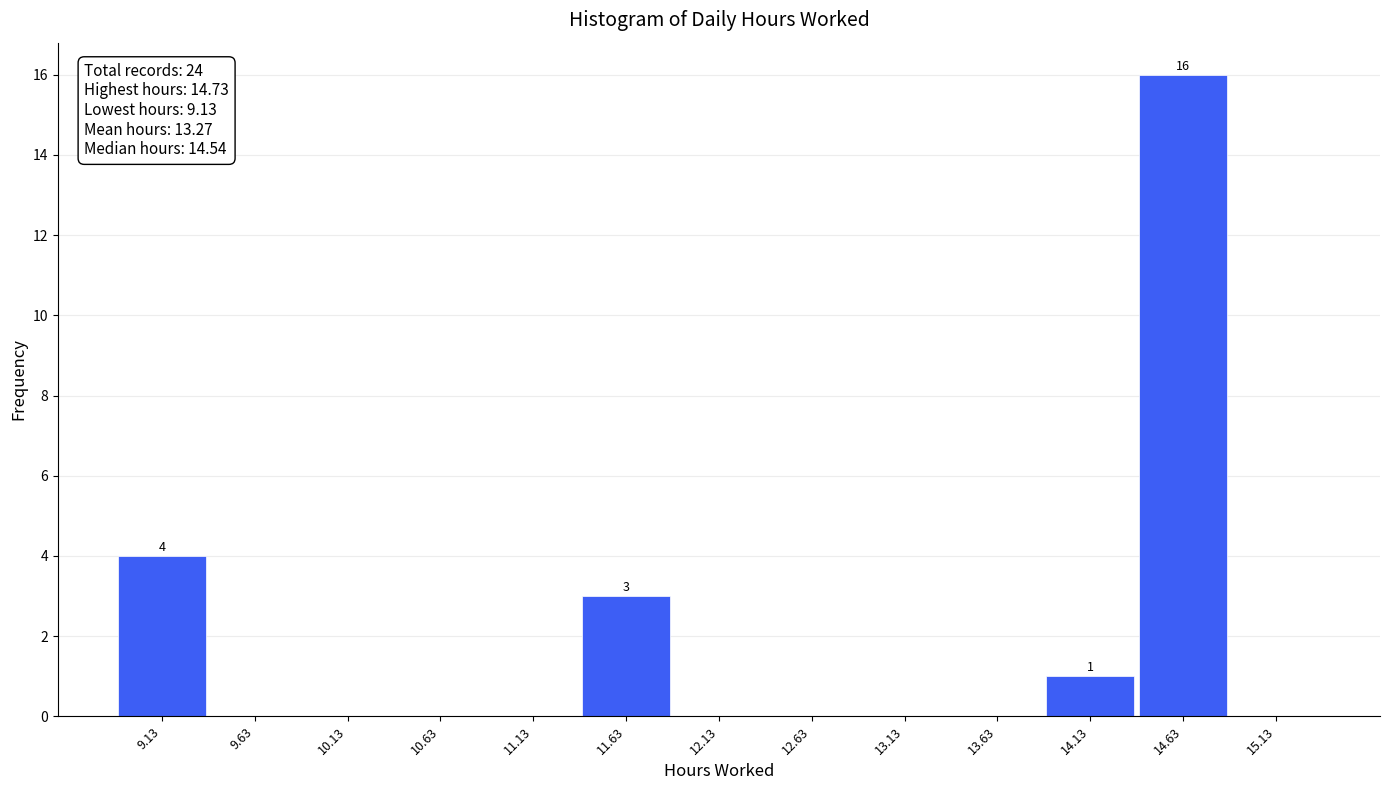

Which range on the x-axis has the tallest bar?

14.38 to 14.88